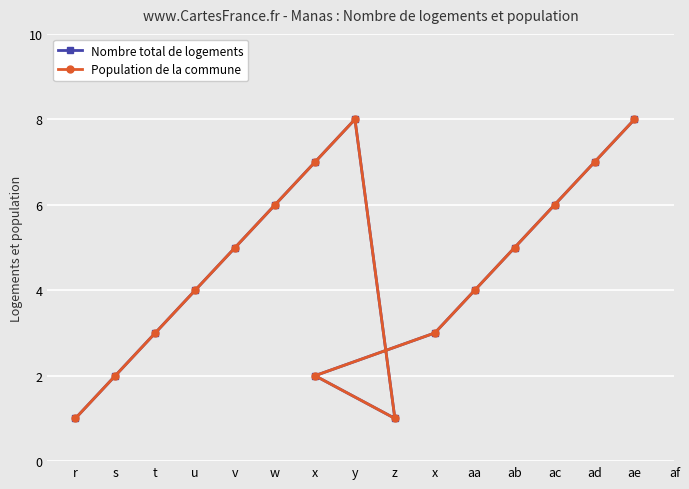

How many categories are shown in the chart?

16